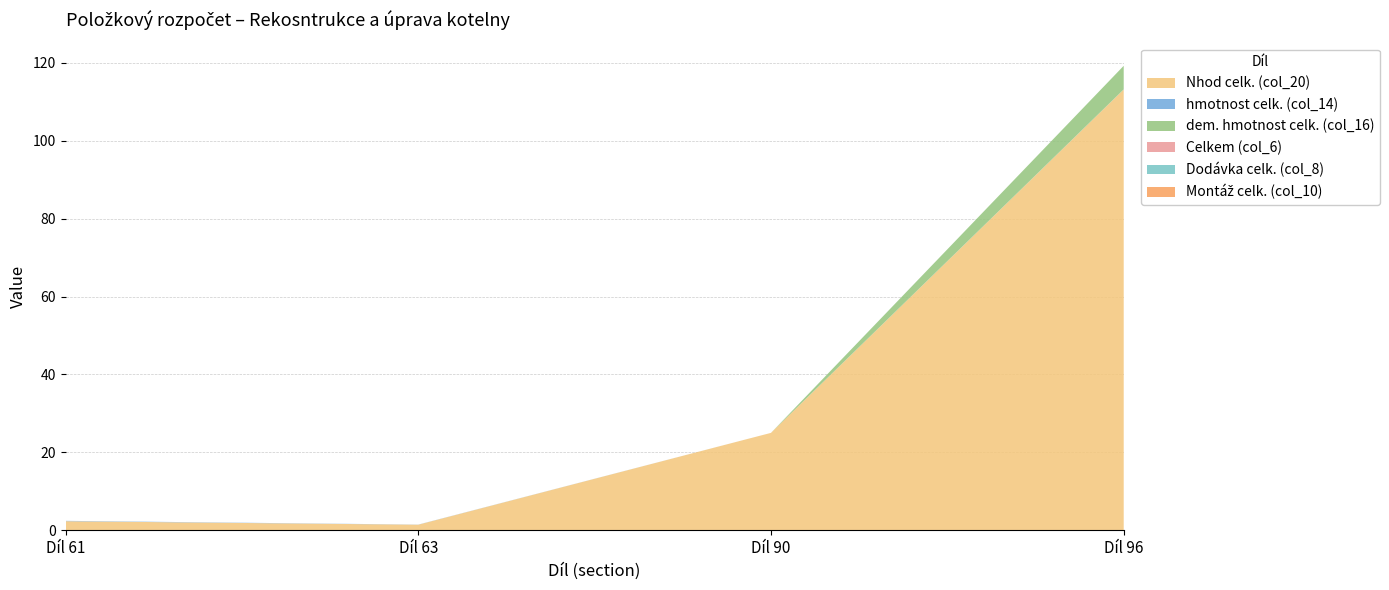

Reading left to right, transcribe all the data shown in this chart.

Nhod celk. (col_20): 2.3	1.4	25.0	113.2
hmotnost celk. (col_14): 0.1	0.0	0.0	0.0
dem. hmotnost celk. (col_16): 0.0	0.0	0.0	6.1
Celkem (col_6): 0.0	0.0	0.0	0.0
Dodávka celk. (col_8): 0.0	0.0	0.0	0.0
Montáž celk. (col_10): 0.0	0.0	0.0	0.0